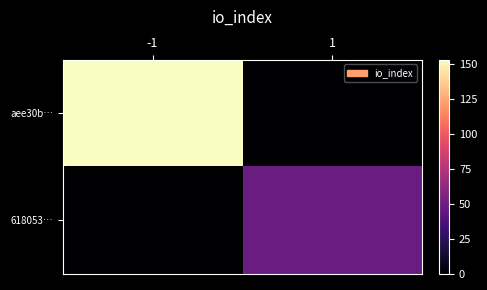

List the series in order of their overall mean, lowest first.

618053…, aee30b…